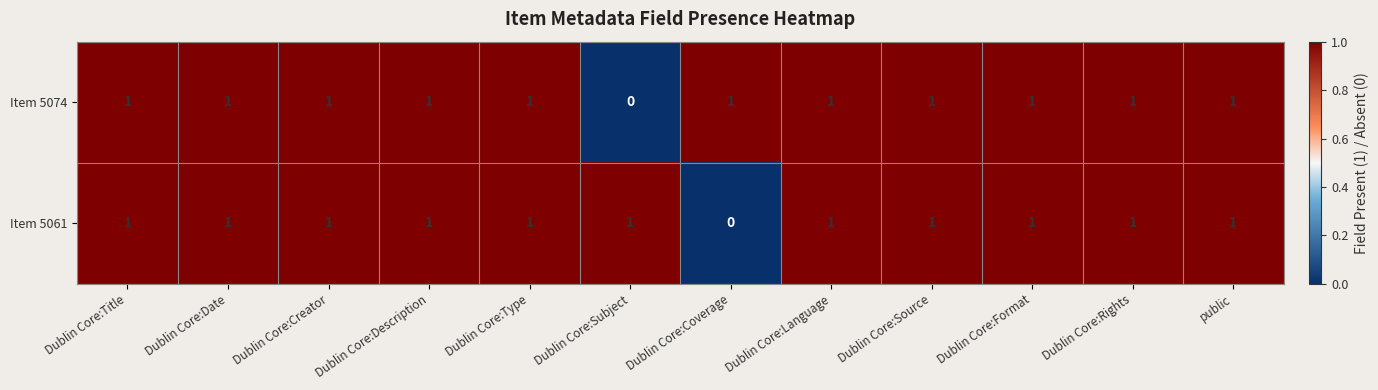

At how many categories does at least one series exceed 0?

12